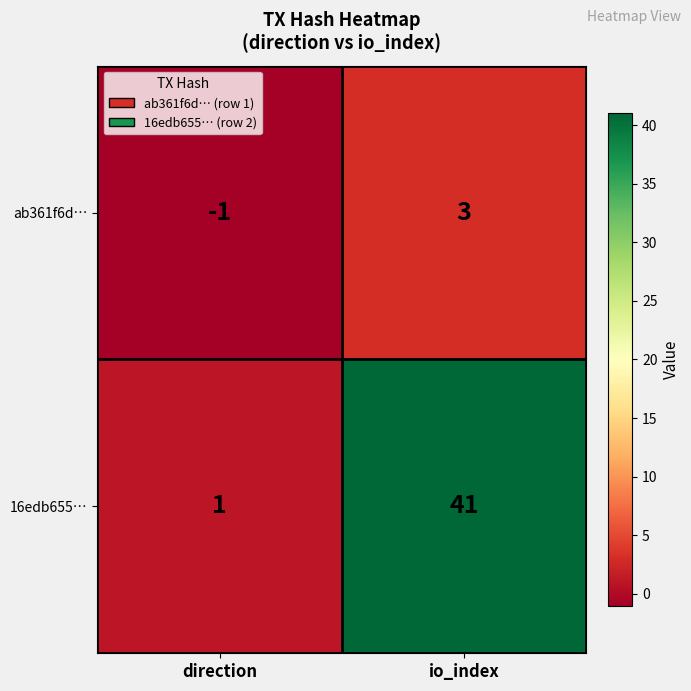

At which label does ab361f6d… reach its peak?

io_index